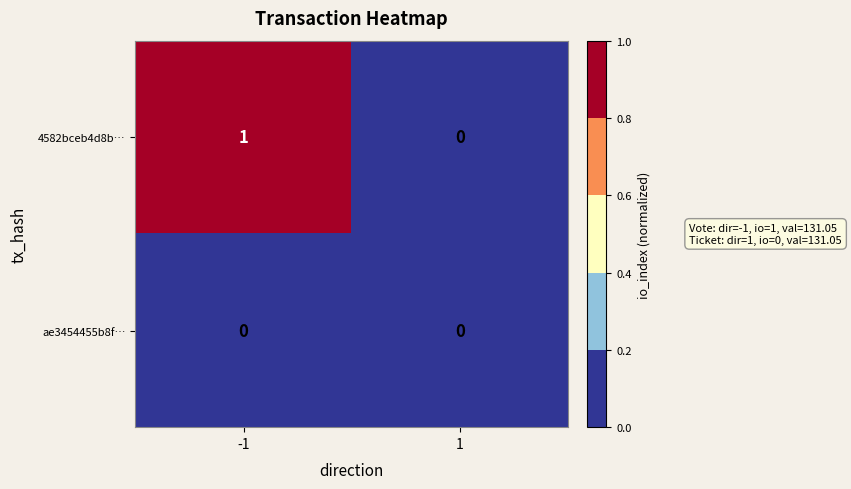

List the series in order of their peak value, lowest first.

ae3454455b8f…, 4582bceb4d8b…